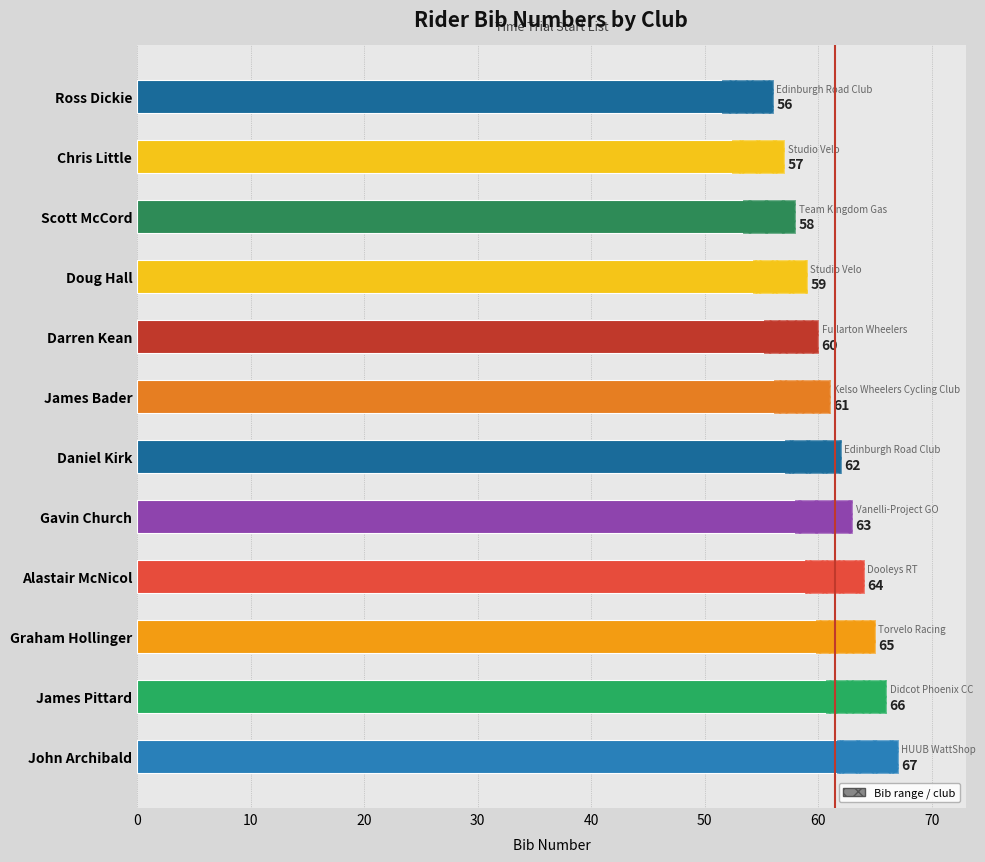

What is the average value?

62